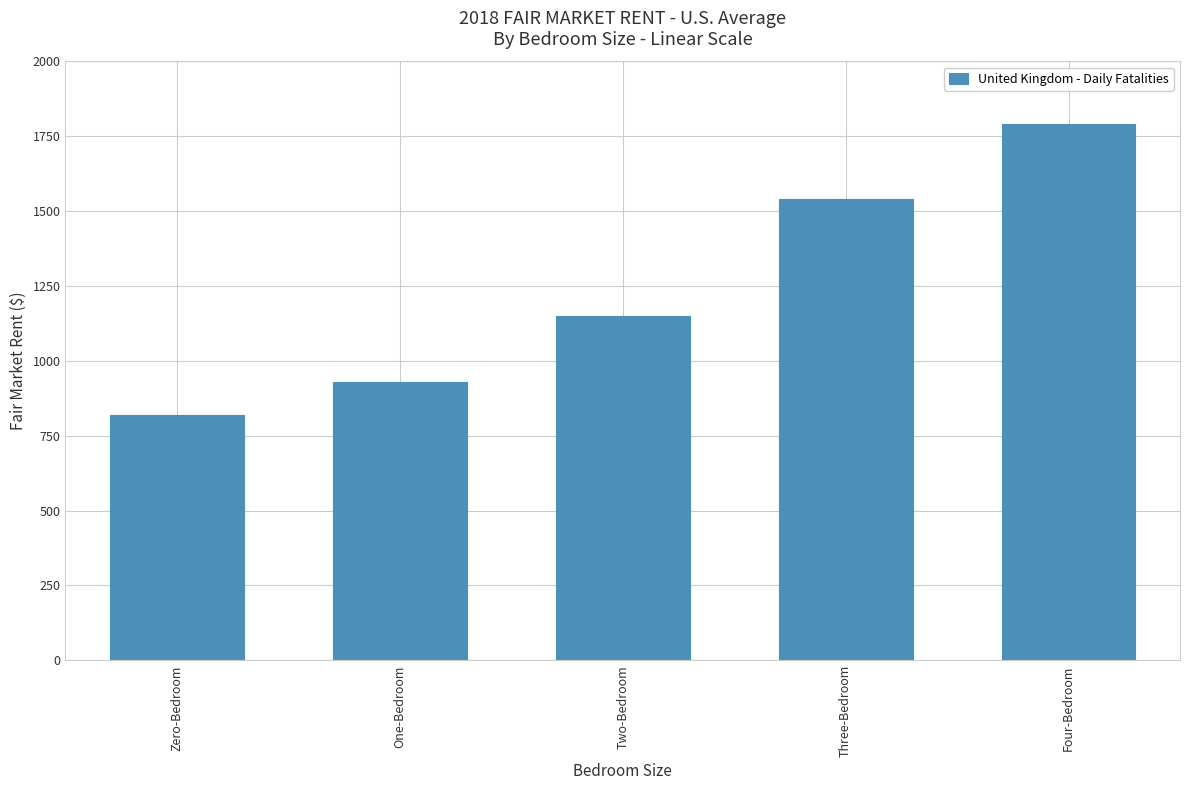

The chart shows a value of 1517.6 at Two-Bedroom. True or false?

False